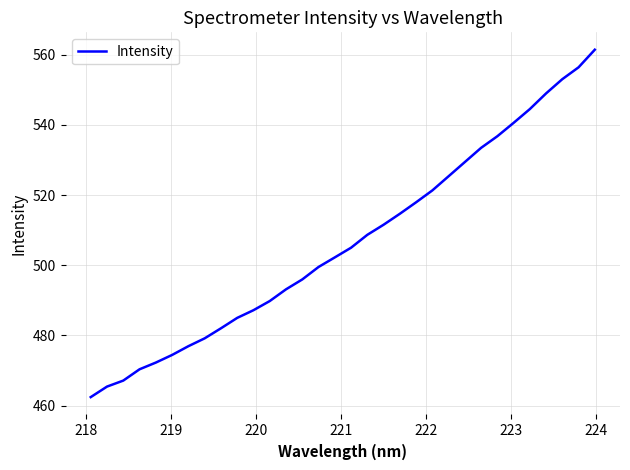

What is the difference between the maximum and minimum values?

99.0